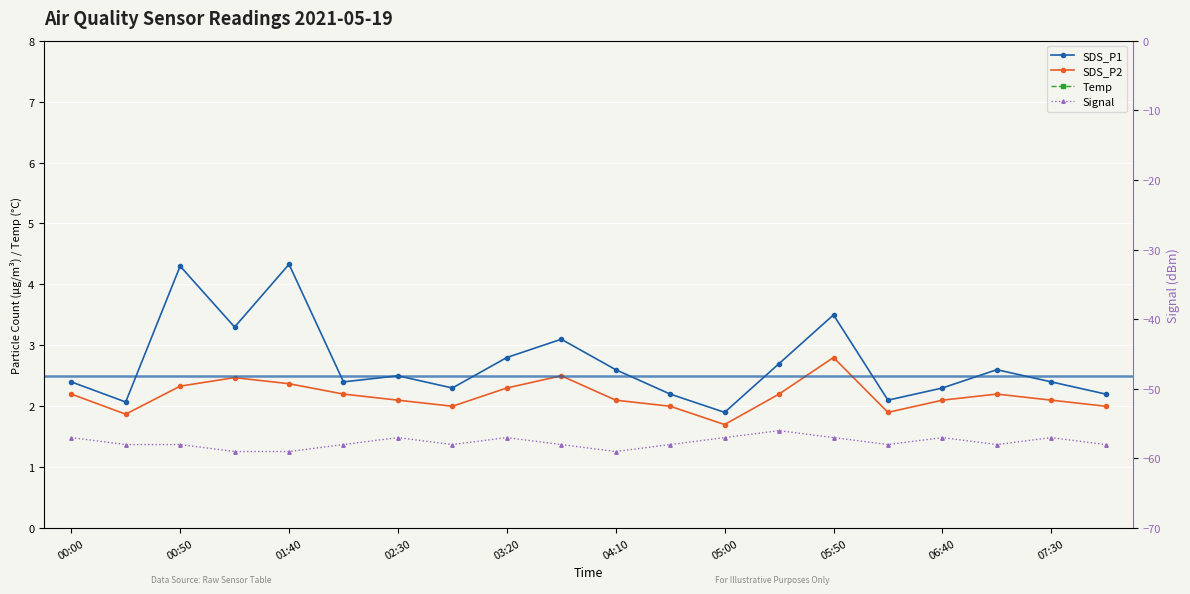

How many data points in Temp are less than 12?

1